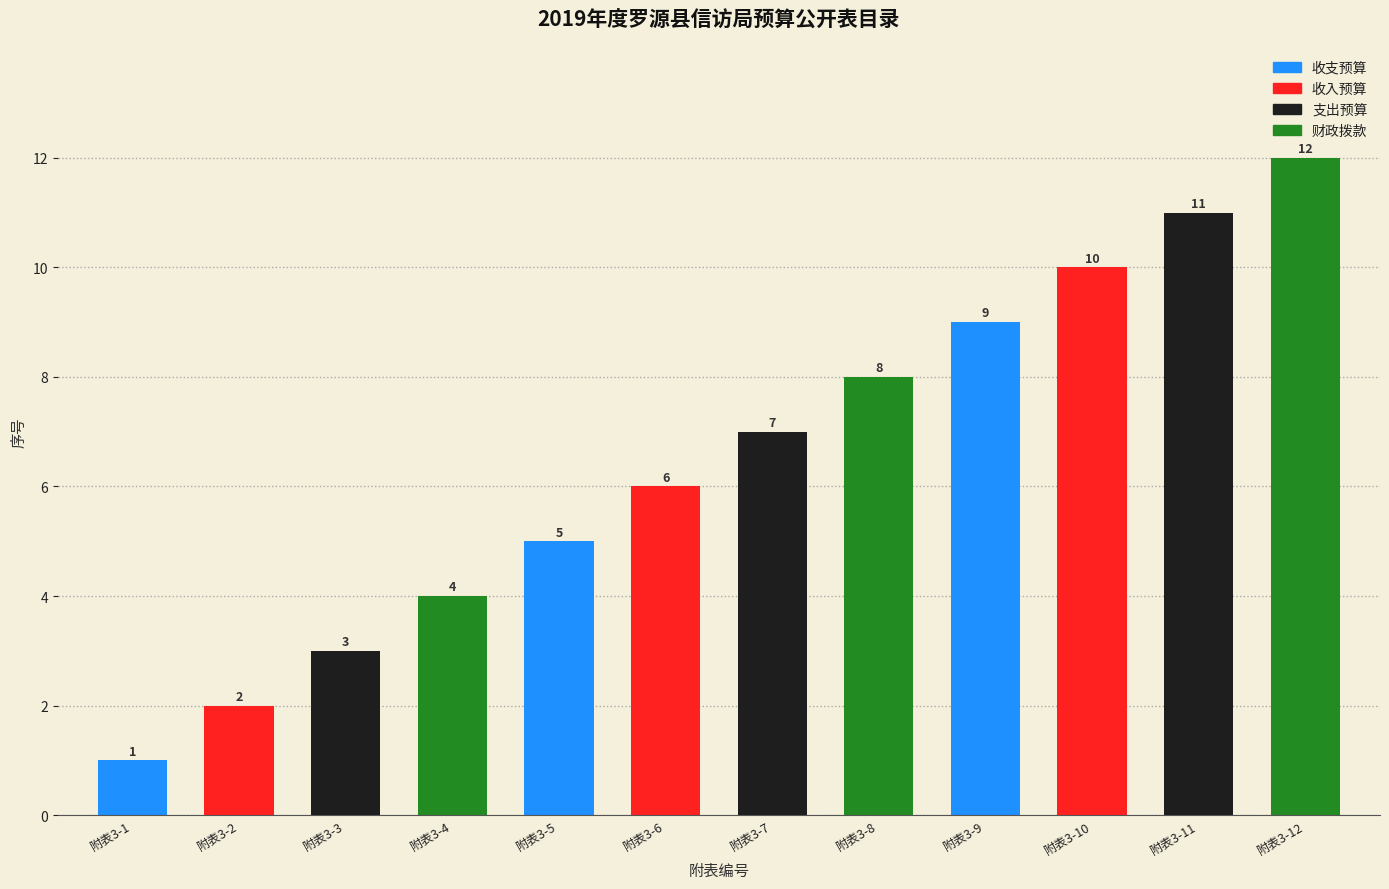

Count the number of data series in this chart.

1